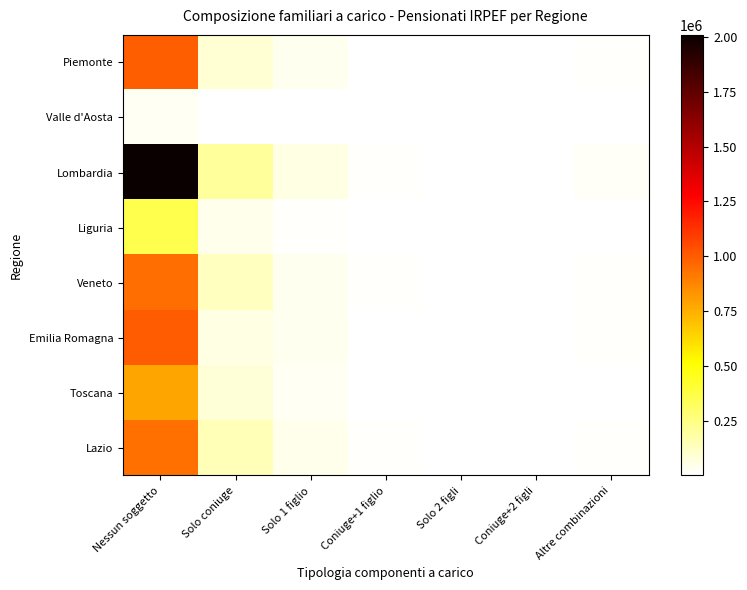

Rank the series at Coniuge+1 figlio from highest to lowest value.

Lazio, Lombardia, Veneto, Piemonte, Toscana, Emilia Romagna, Liguria, Valle d'Aosta